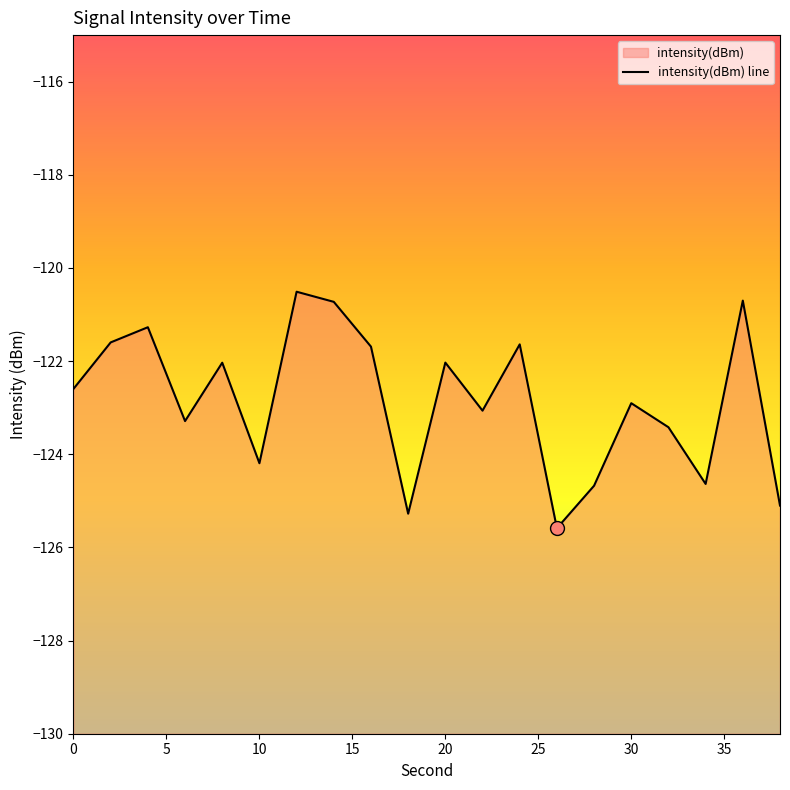

Rank the categories by value from lowest to highest.

26, 18, 38, 28, 34, 10, 32, 6, 22, 30, 0, 8, 20, 16, 24, 2, 4, 14, 36, 12